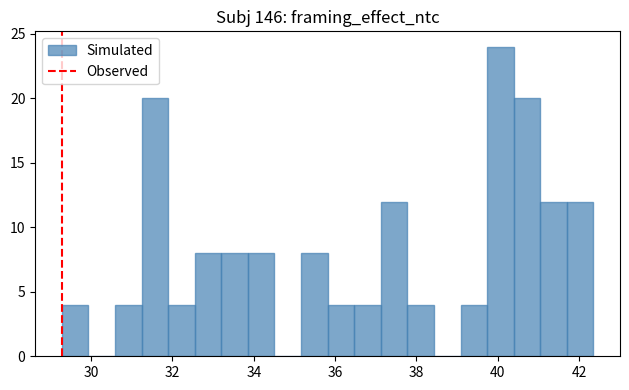

Around what value on the x-axis is the tallest bar? Give the approximate position of its centre, as read against the axis.

40.0